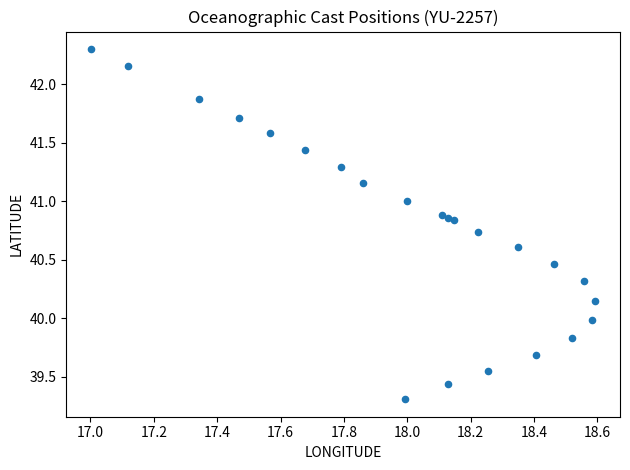

What is the range of Y values (max minus min)?

3.0